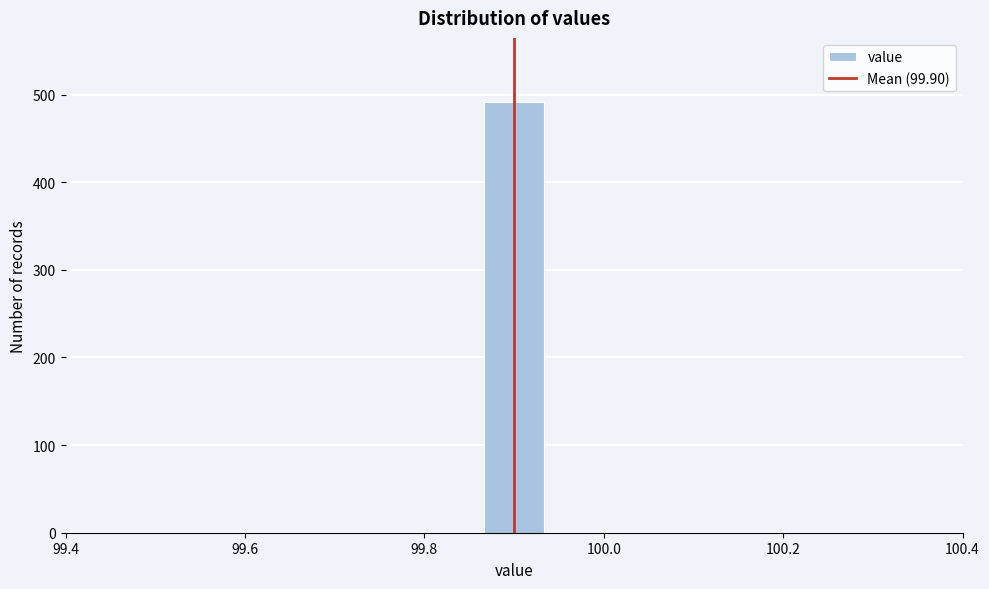

Around what value on the x-axis is the tallest bar? Give the approximate position of its centre, as read against the axis.

99.90